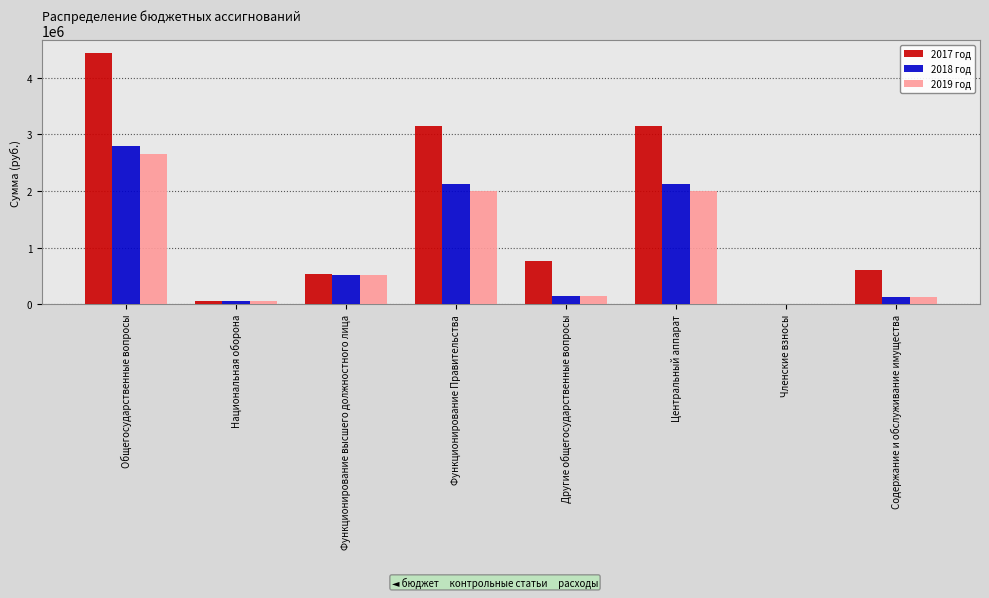

Where does the 2017 год series first go above 769000?

Общегосударственные вопросы